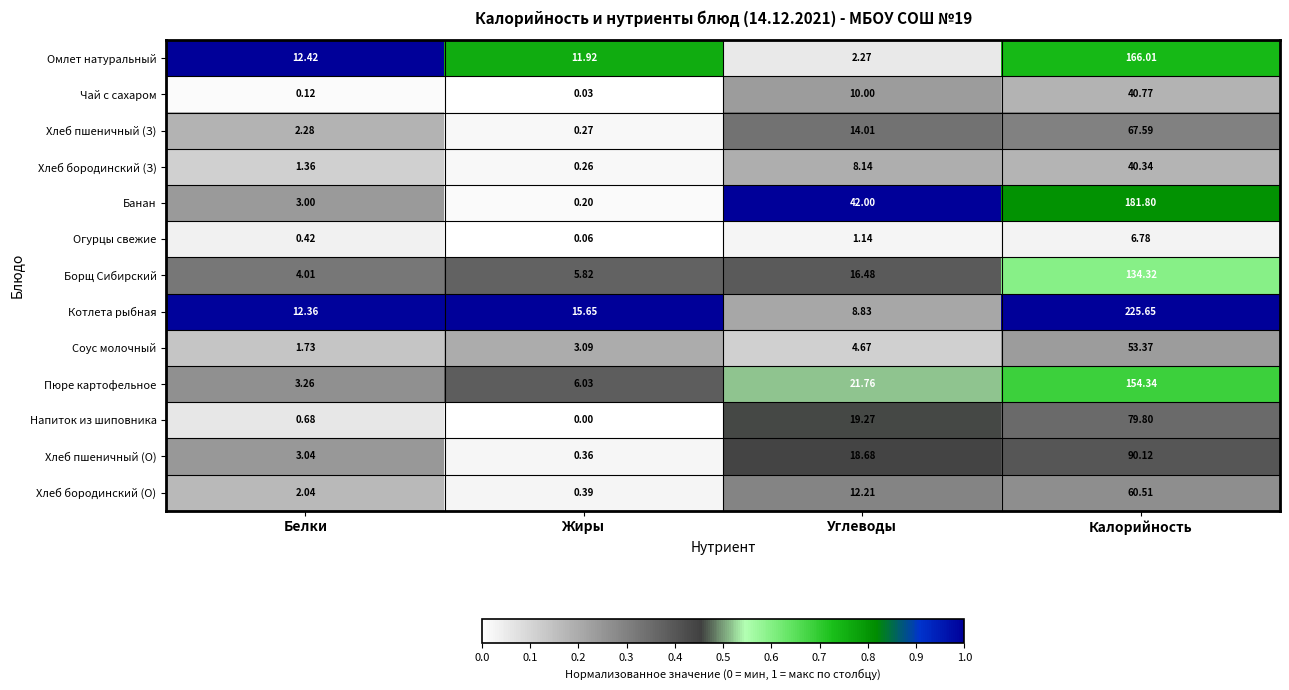

Which series has the largest range (max minus min)?

Котлета рыбная